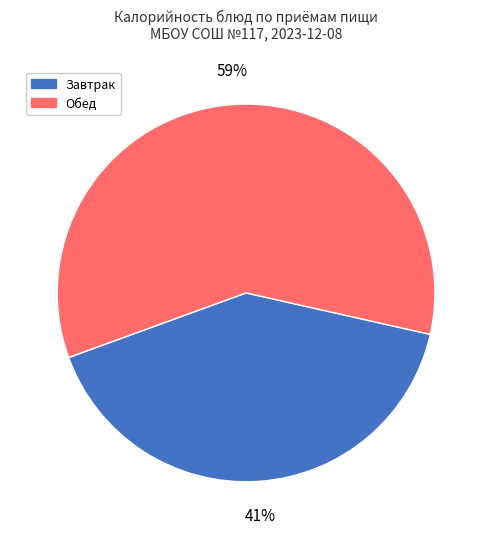

True or false: Завтрак accounts for 35% of the total.

False